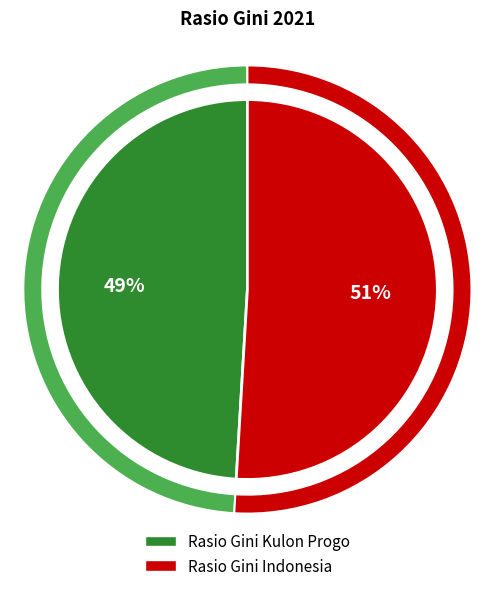

Is it true that Rasio Gini Indonesia is 51% of the pie?

True